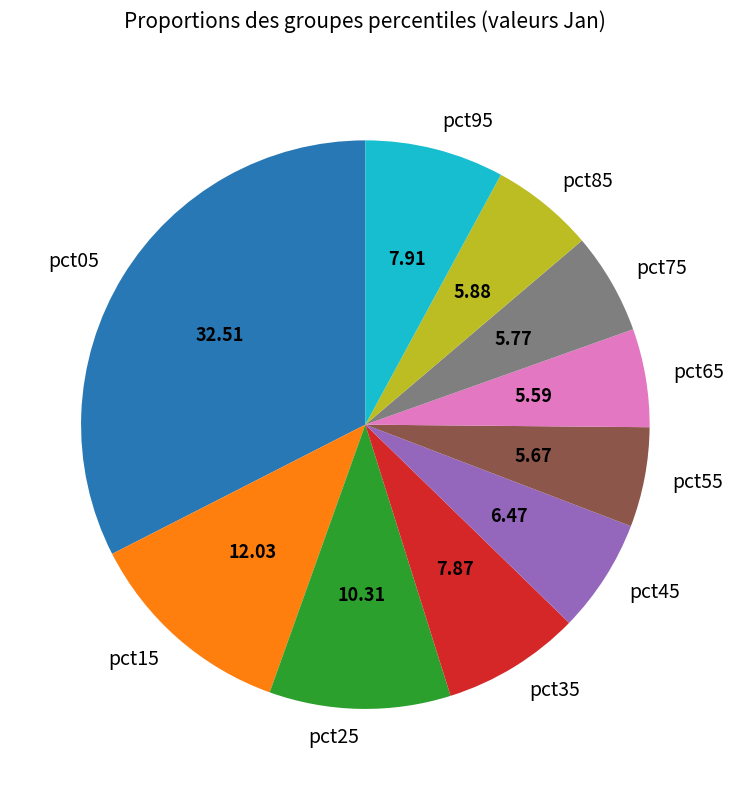

True or false: pct85 accounts for 17% of the total.

False